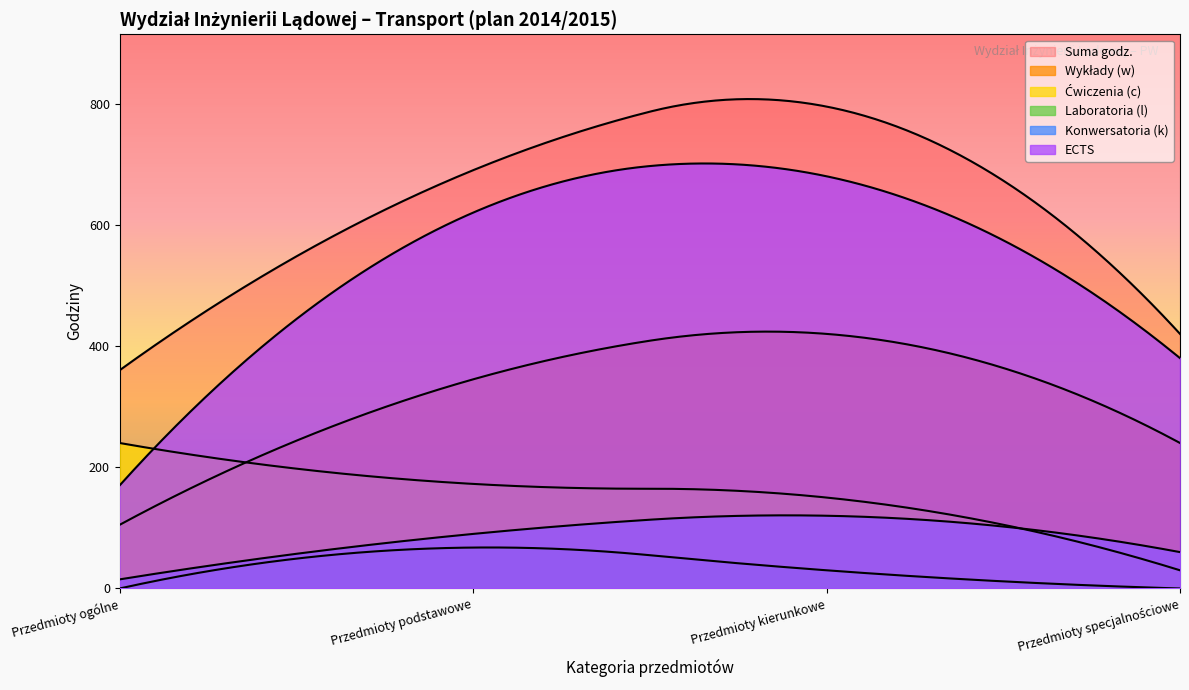

Is the value of Suma godz. at Przedmioty podstawowe greater than the value of ECTS at Przedmioty kierunkowe?

Yes